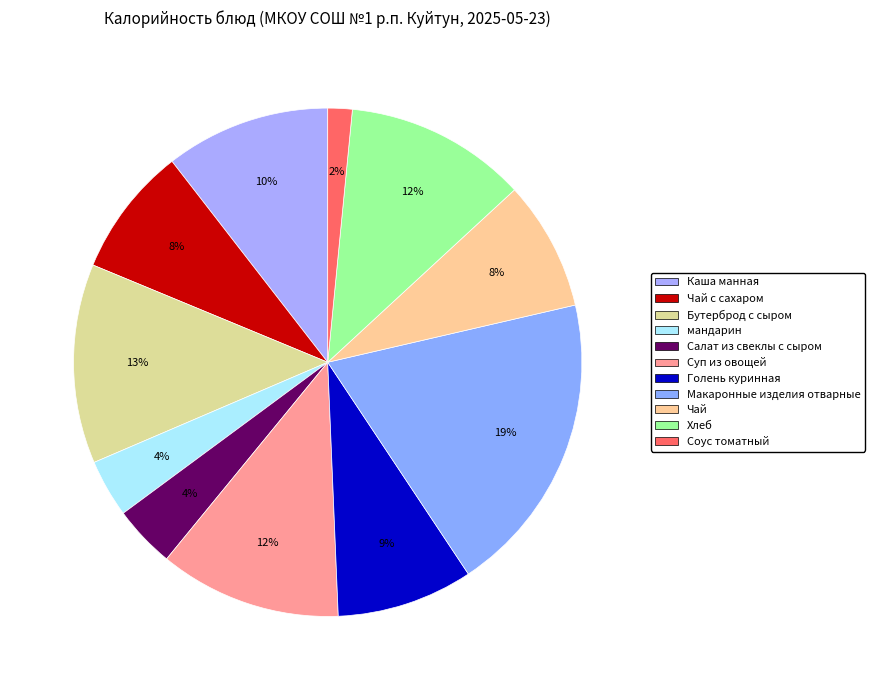

What portion of the pie excludes Чай с сахаром?

91.7%